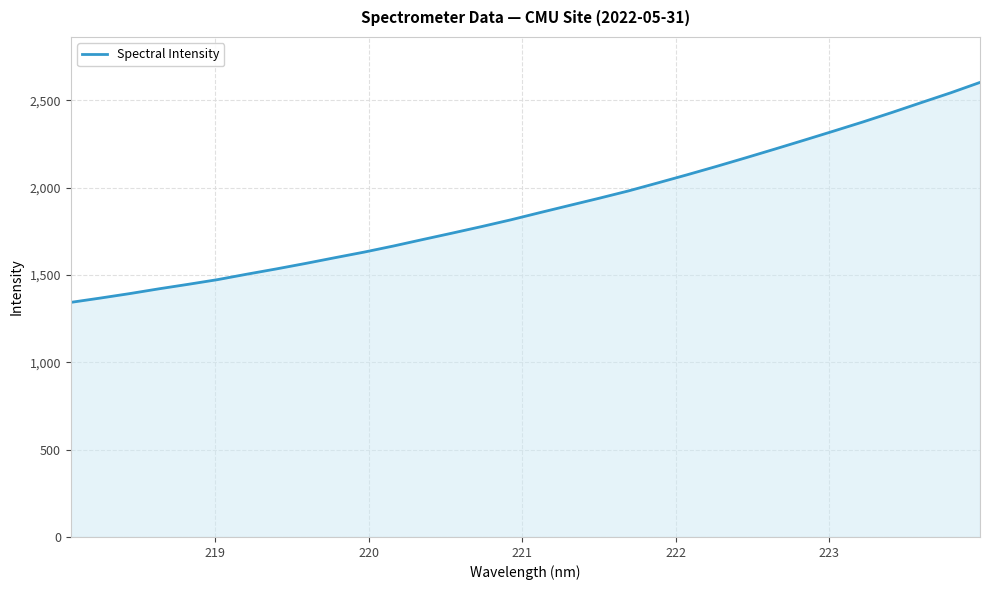

What is the smallest value displayed?

1343.3